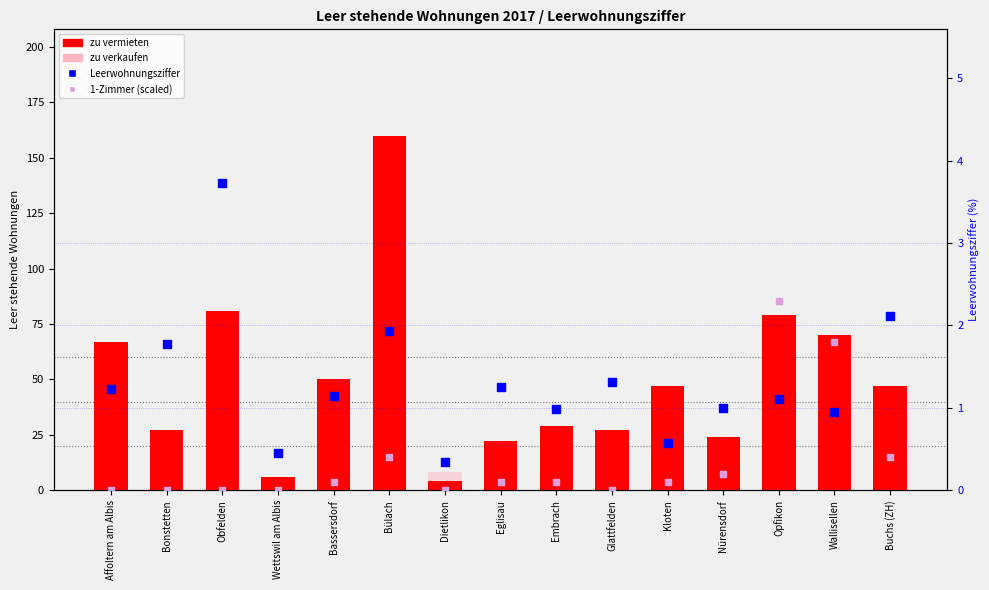

What is the total value across all series at Bülach?

180.3